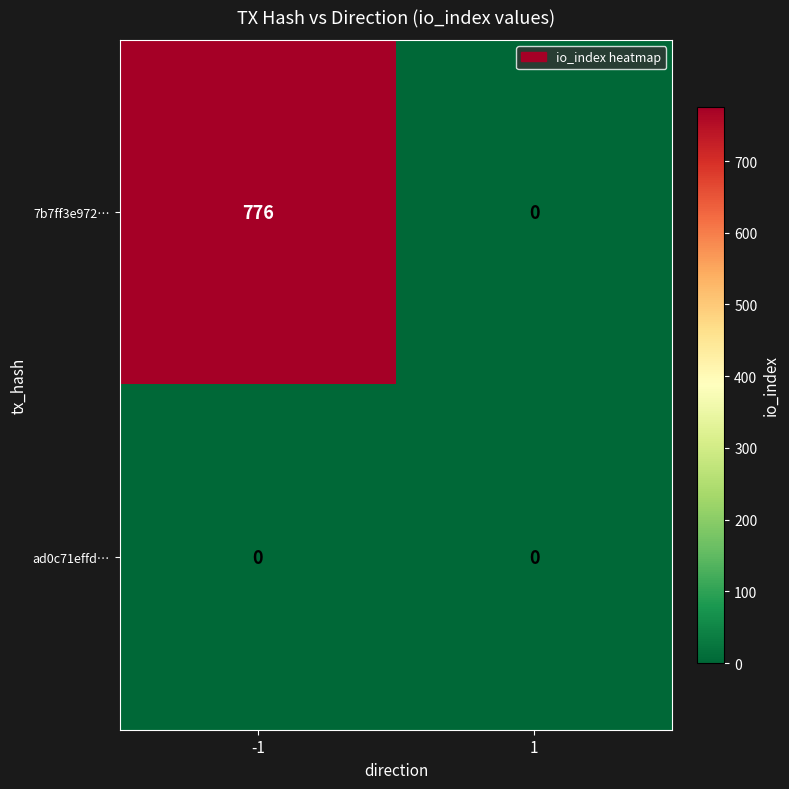

Is it true that 7b7ff3e972… equals 412 at 1?

False